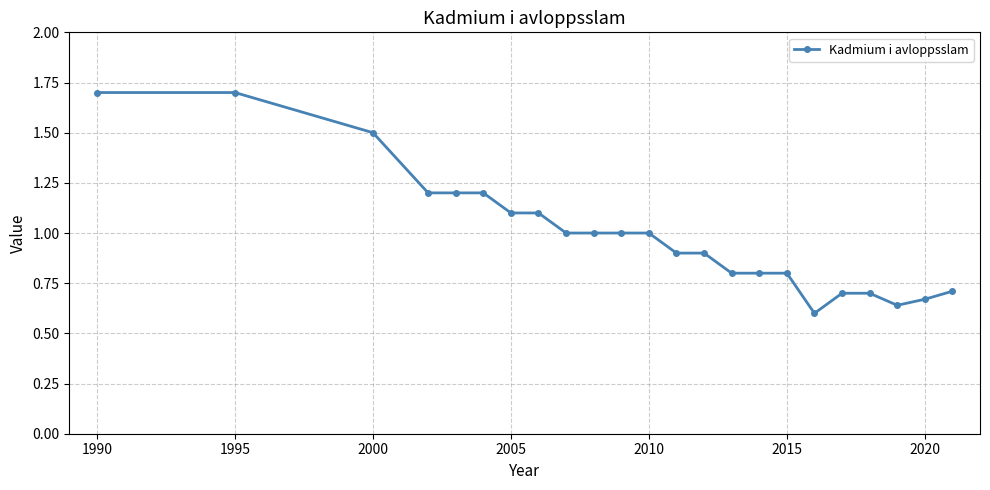

What is the average value?

1.0